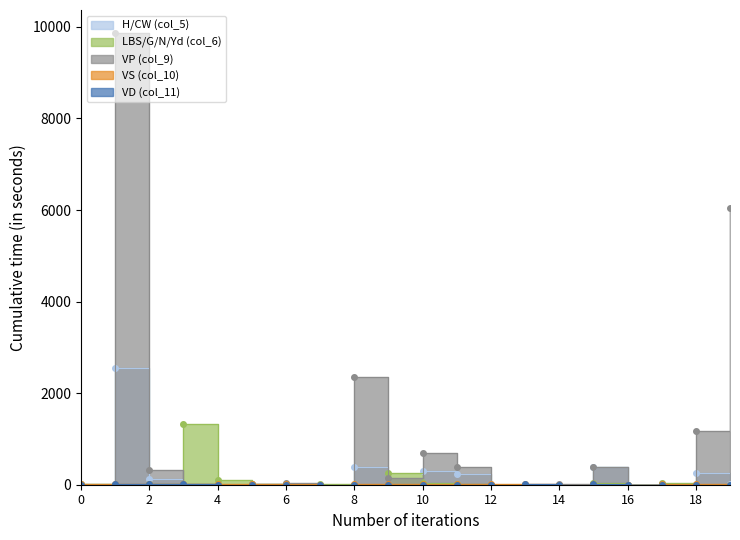

Is this an area chart (filled region under the line)?

No